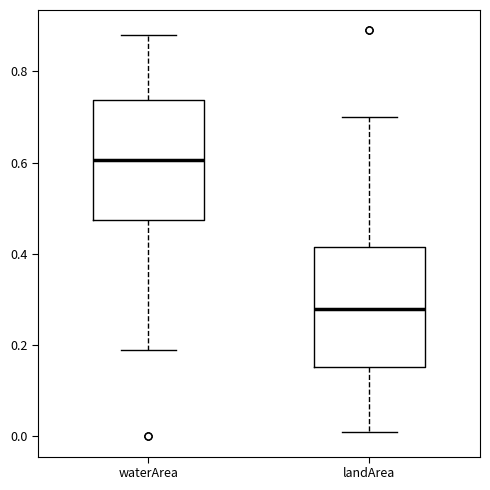

Which box has the lowest median line?

landArea